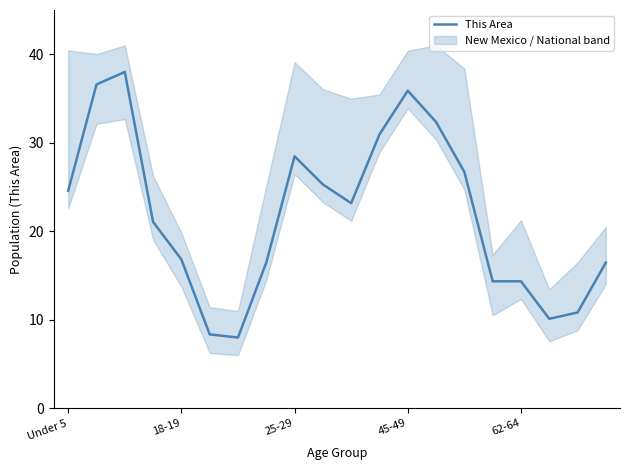

How many interior local valleys (lower than both neighbors) does the data have?

3